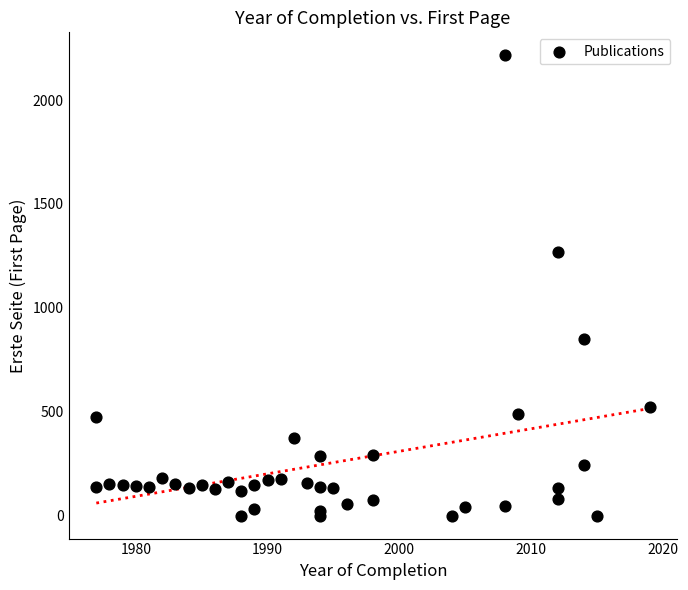

What Y value in the scatter plot is closest to 1107?

1270